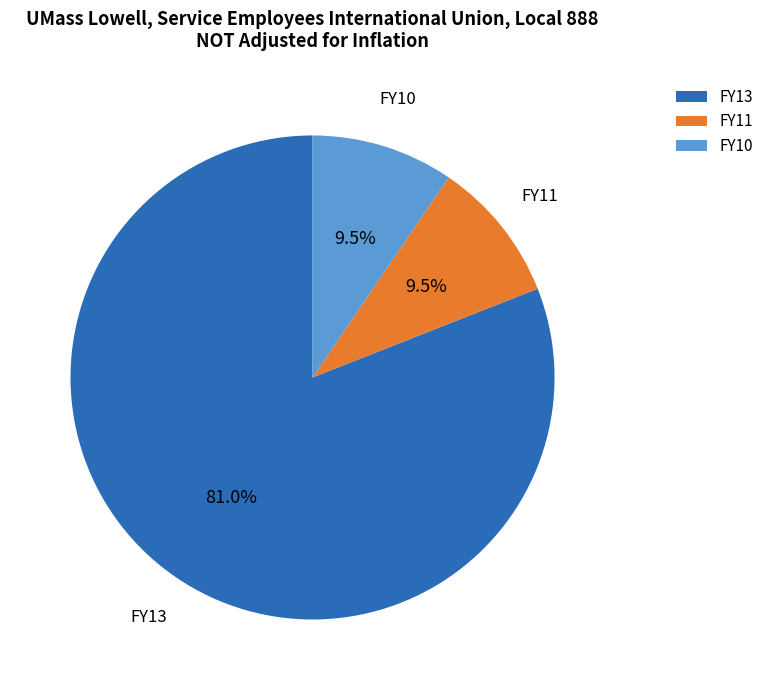

What is the largest slice in the pie chart?

FY13